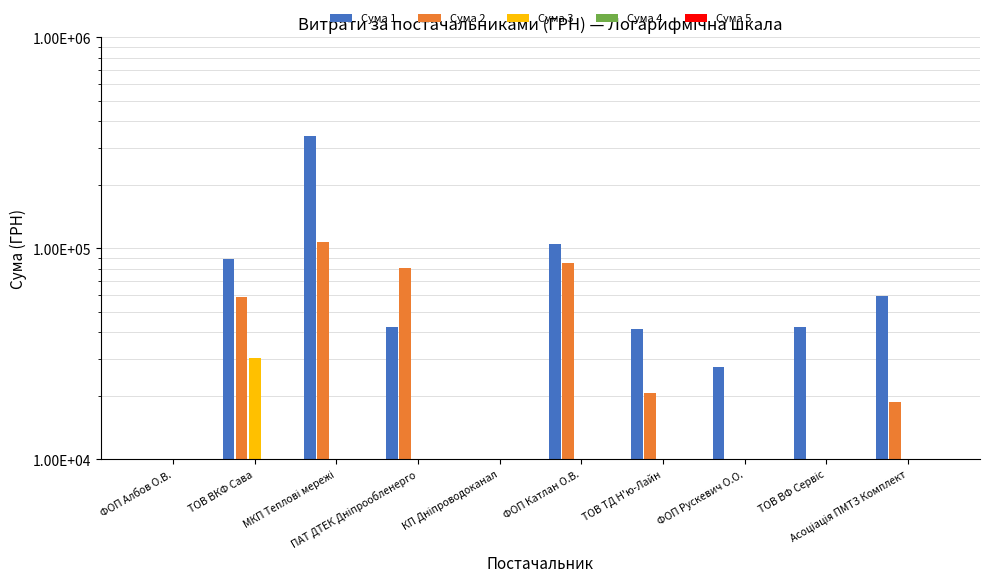

What value does the Сума 2 series have at ФОП Албов О.В.?

1116.0